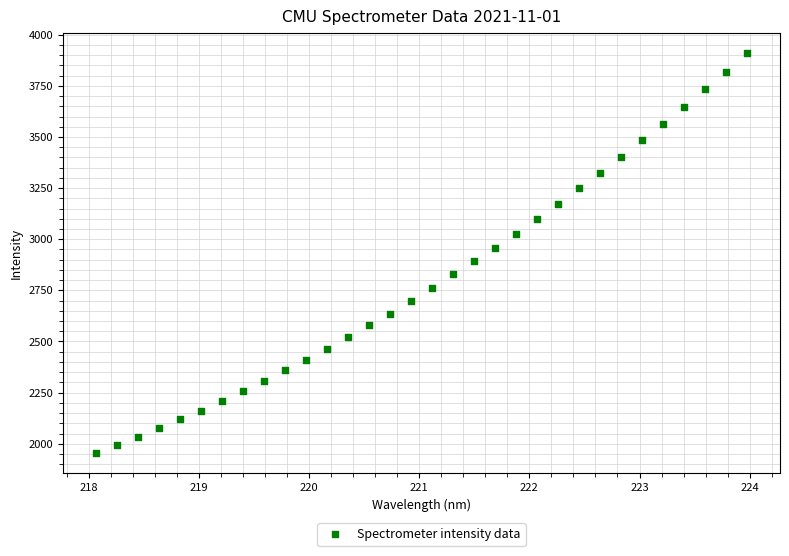

What is the range of Y values (max minus min)?

1956.1